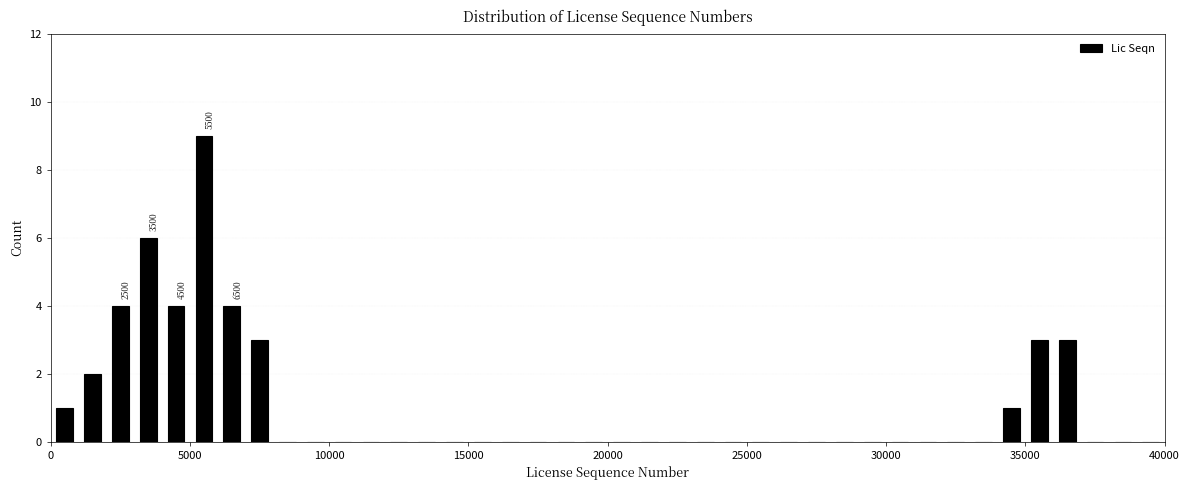

Read against the x-axis, roughly where is the centre of the tallest bar?

5500